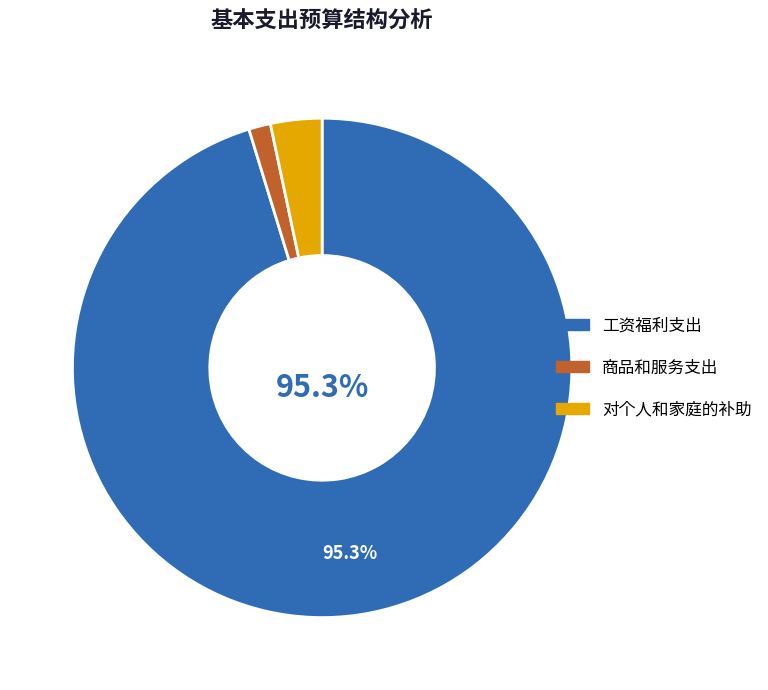

Is there any slice that represents more than half of the pie?

Yes